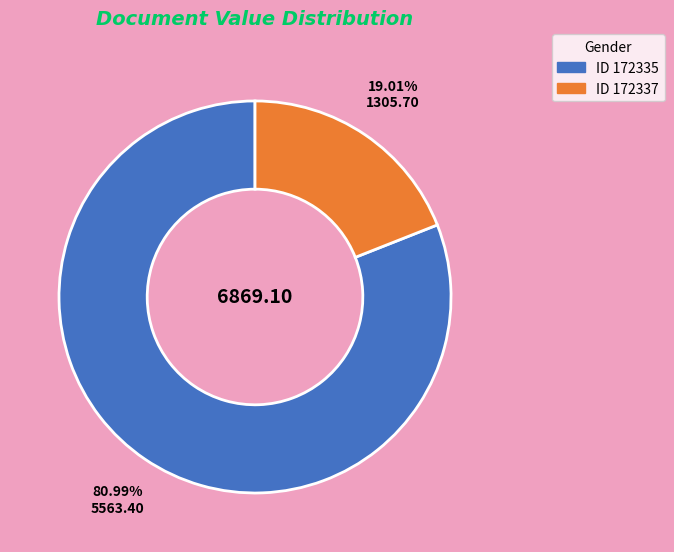

Is there a majority slice in this chart?

Yes